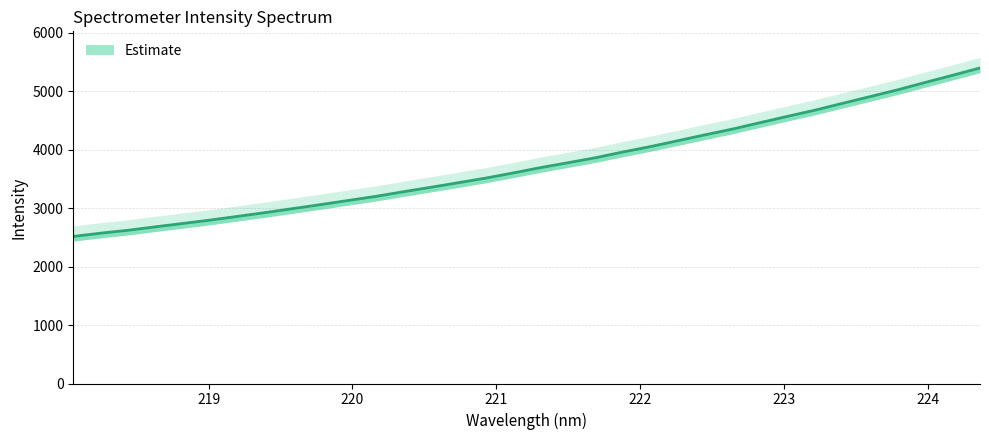

Reading left to right, extract all data points from this chart.

218.0596=2515.1	218.2508=2571.2	218.442=2621.1	218.6332=2680.3	218.8244=2738.1	219.0156=2796.1	219.2067=2860.0	219.3979=2924.3	219.589=2992.4	219.7801=3060.0	219.9712=3130.3	220.1623=3200.0	220.3533=3279.4	220.5444=3355.8	220.7354=3433.4	220.9264=3512.8	221.1174=3601.0	221.3083=3692.7	221.4993=3776.2	221.6902=3861.5	221.8812=3959.8	222.0721=4052.2	222.263=4152.9	222.4538=4254.4	222.6447=4353.3	222.8355=4462.4	223.0264=4570.3	223.2172=4676.0	223.408=4792.4	223.5987=4906.8	223.7895=5022.7	223.9802=5147.8	224.1709=5270.9	224.3616=5396.3